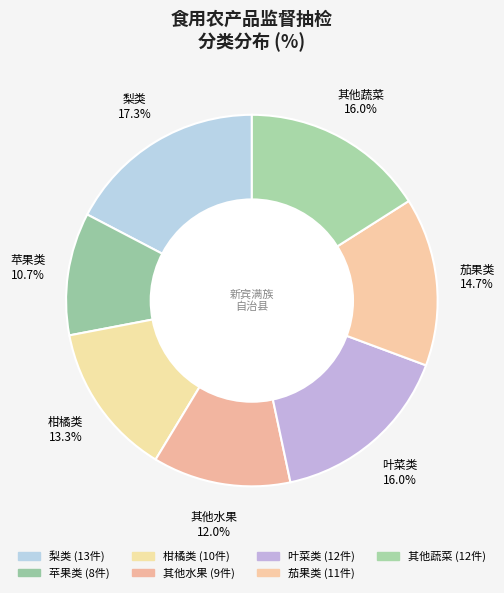

How many segments does this pie chart have?

7